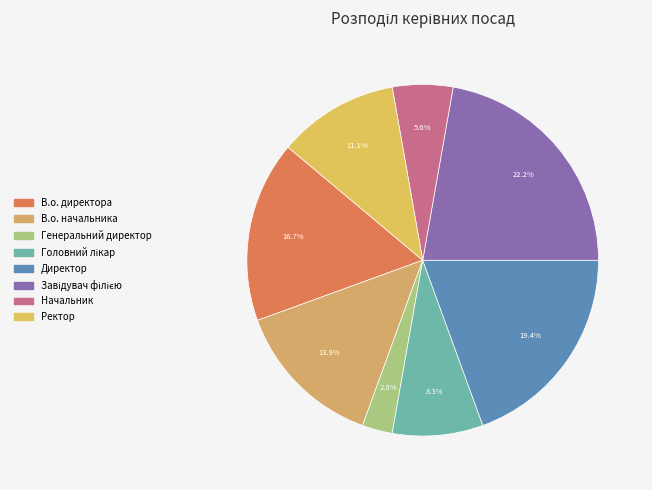

To the nearest percent, what is the average slice percentage?

12%